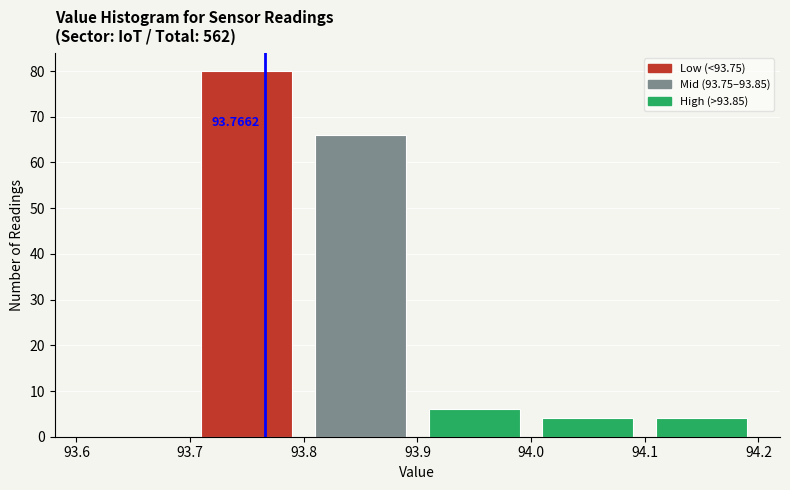

Which range on the x-axis has the tallest bar?

93.7 to 93.8